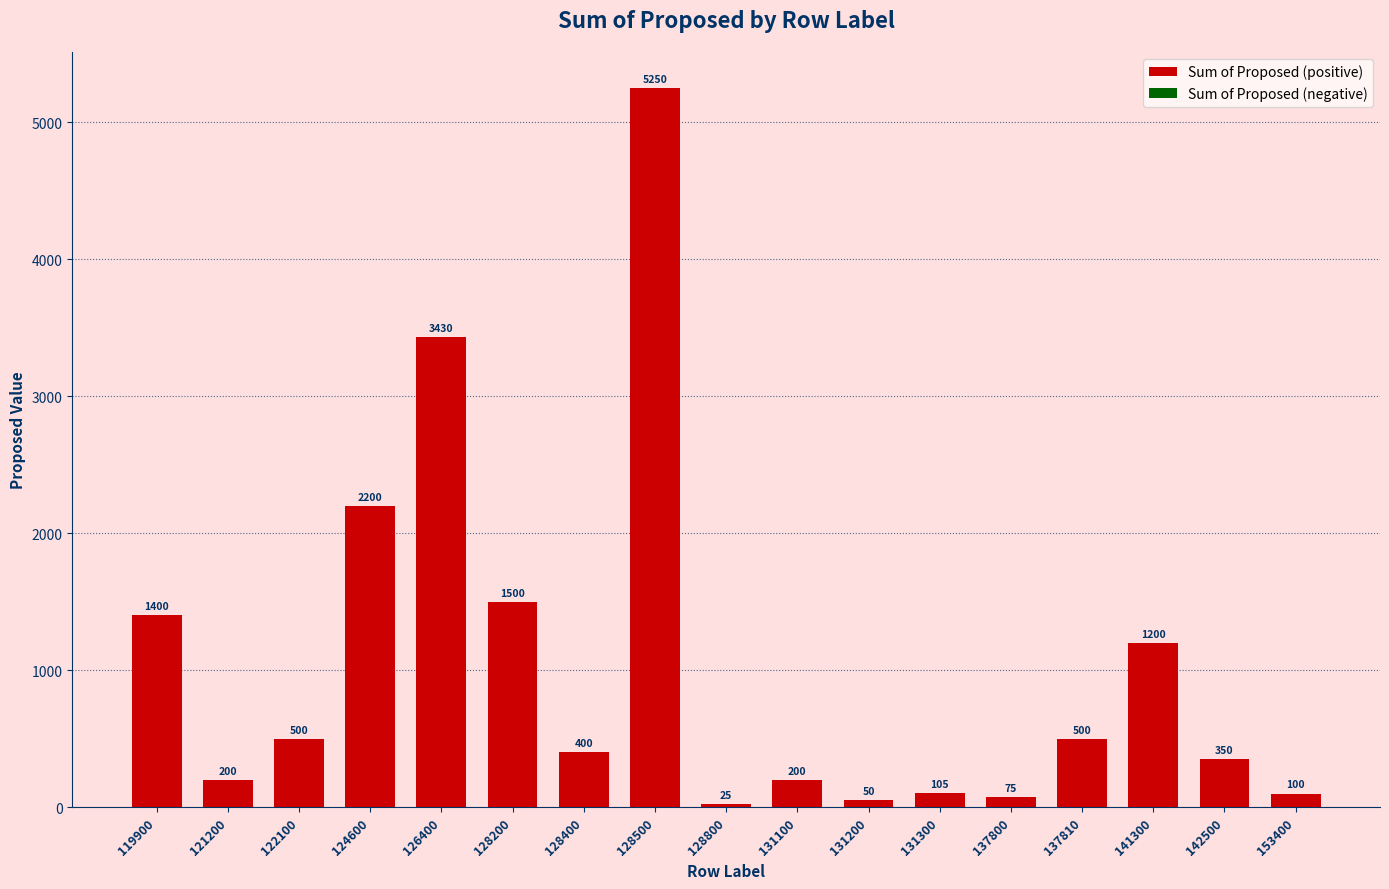

Which category has the lowest value across all series?

128800